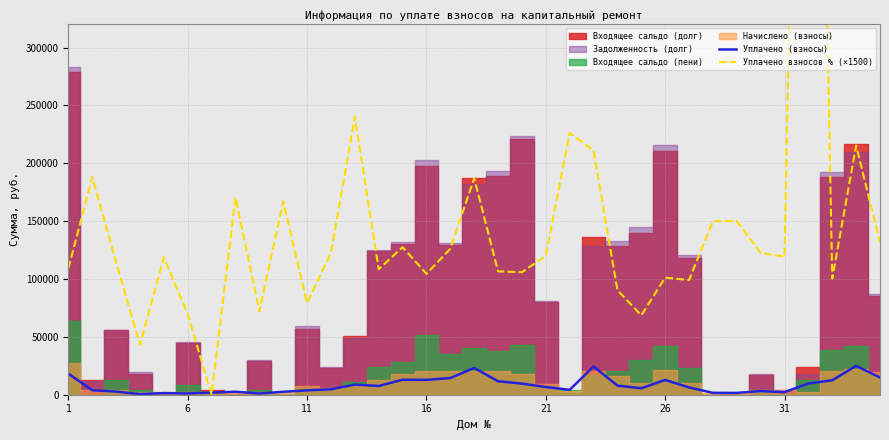

How many lines are shown in the chart?

2